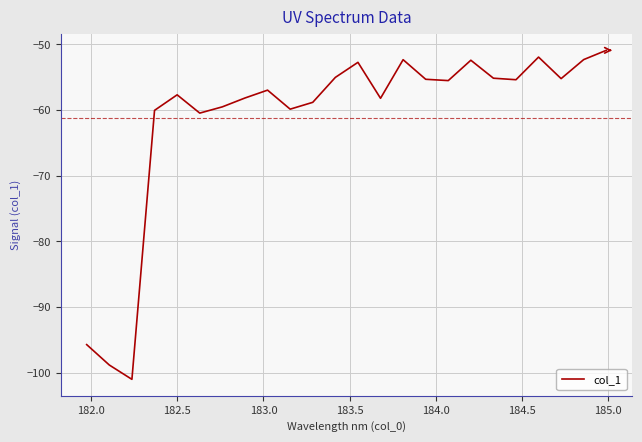

What is the difference between the maximum and minimum values?

50.1